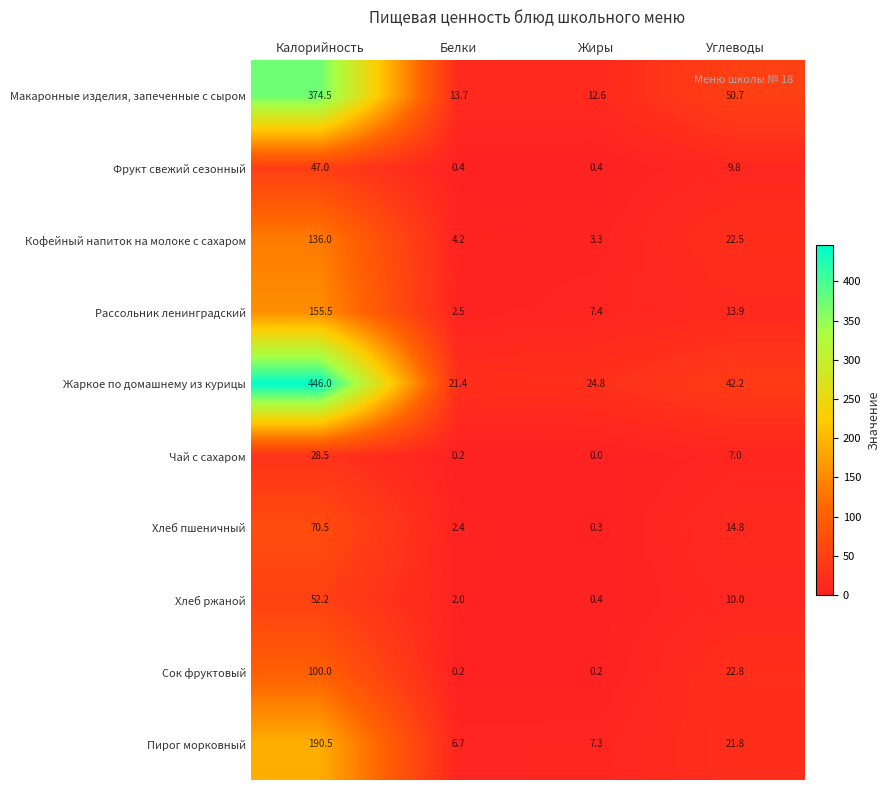

How many distinct data groups are displayed?

10